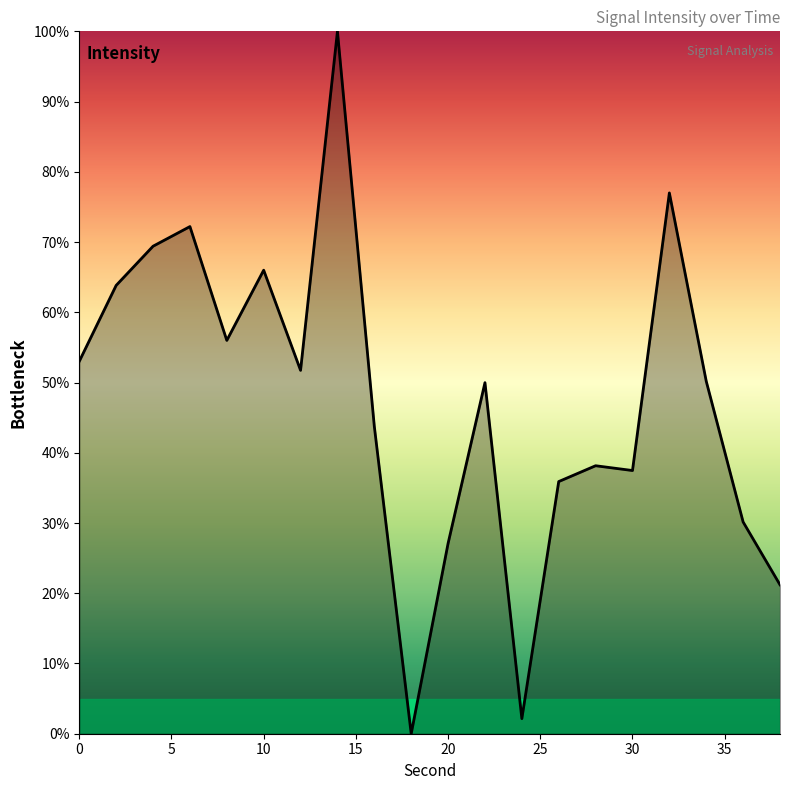

What is the difference between the maximum and minimum values?

100.0